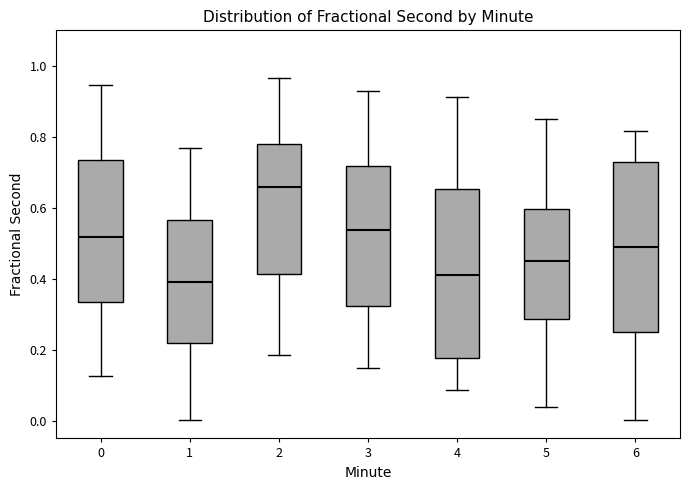

Which box has the lowest median line?

1